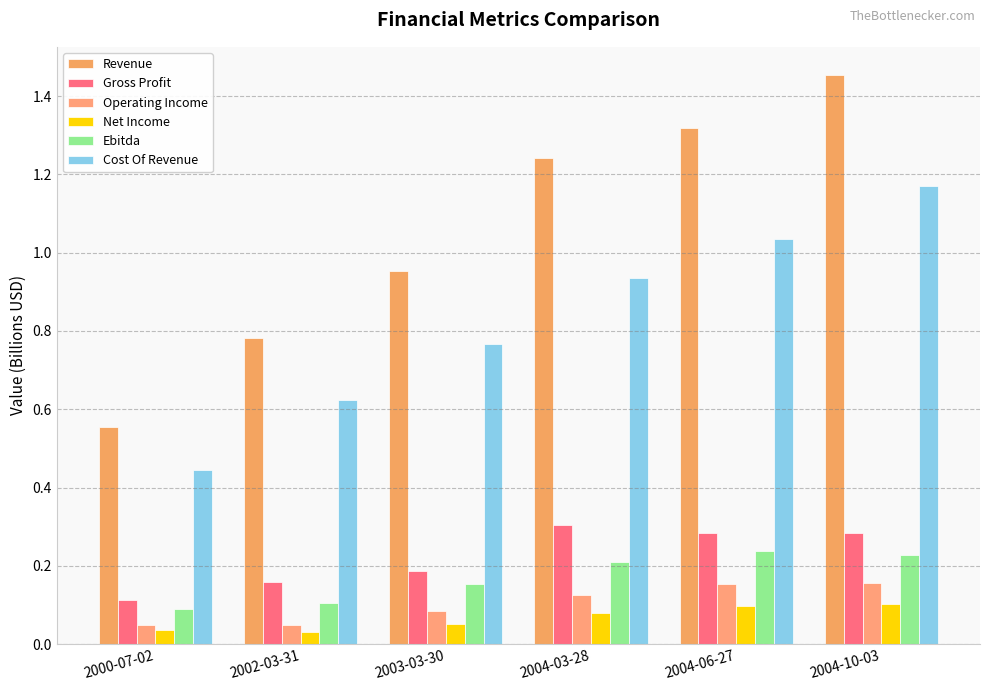

List the series in order of their peak value, lowest first.

Net Income, Operating Income, Ebitda, Gross Profit, Cost Of Revenue, Revenue